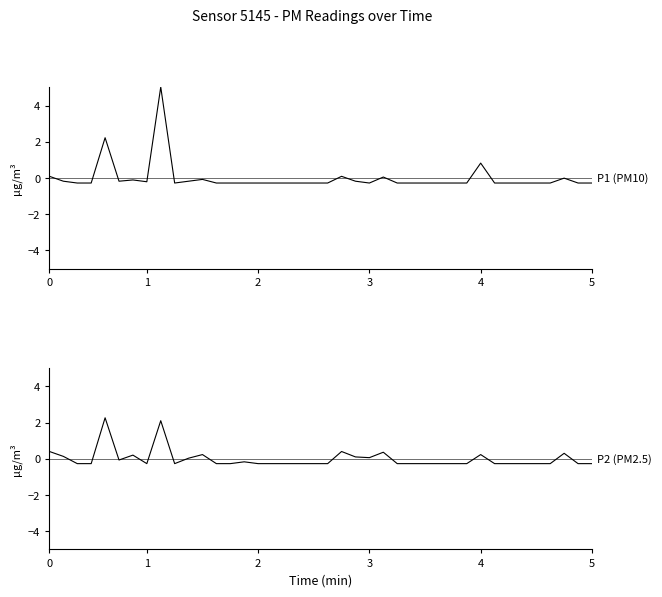

Reading left to right, list all the values displayed in this chart.

P1 (PM10): 0.1	-0.2	-0.3	-0.3	2.2	-0.2	-0.1	-0.2	5.0	-0.3	-0.2	-0.1	-0.3	-0.3	-0.3	-0.3	-0.3	-0.3	-0.3	-0.3	-0.3	0.1	-0.2	-0.3	0.1	-0.3	-0.3	-0.3	-0.3	-0.3	-0.3	0.8	-0.3	-0.3	-0.3	-0.3	-0.3	-0.0	-0.3	-0.3
P2 (PM2.5): 0.4	0.1	-0.3	-0.3	2.3	-0.1	0.2	-0.3	2.1	-0.3	0.0	0.2	-0.3	-0.3	-0.2	-0.3	-0.3	-0.3	-0.3	-0.3	-0.3	0.4	0.1	0.1	0.4	-0.3	-0.3	-0.3	-0.3	-0.3	-0.3	0.2	-0.3	-0.3	-0.3	-0.3	-0.3	0.3	-0.3	-0.3